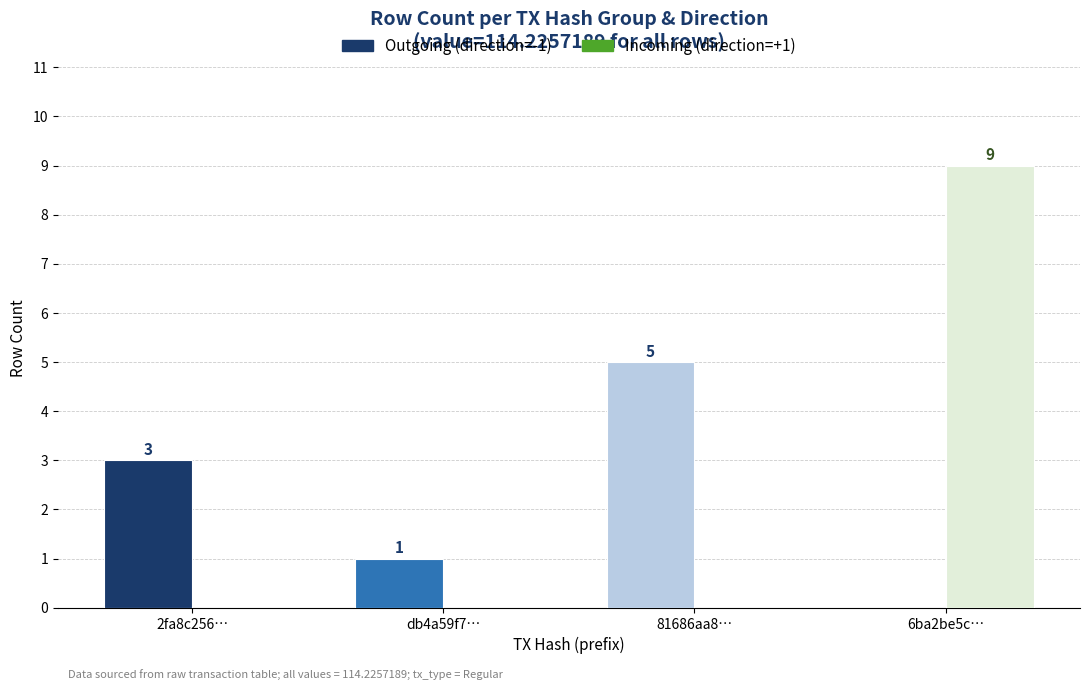

Count the number of data series in this chart.

2